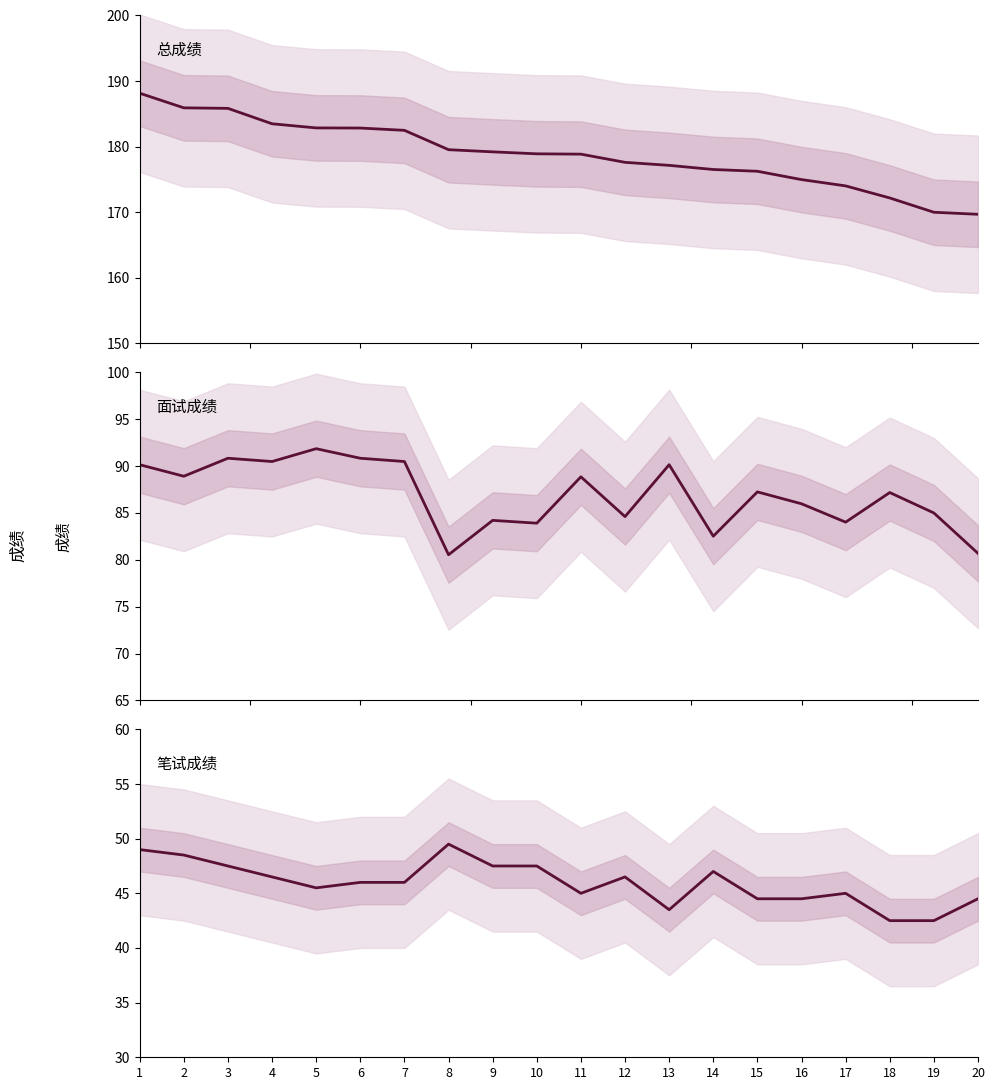

What is the sum of all 面试成绩_line values?

1738.5